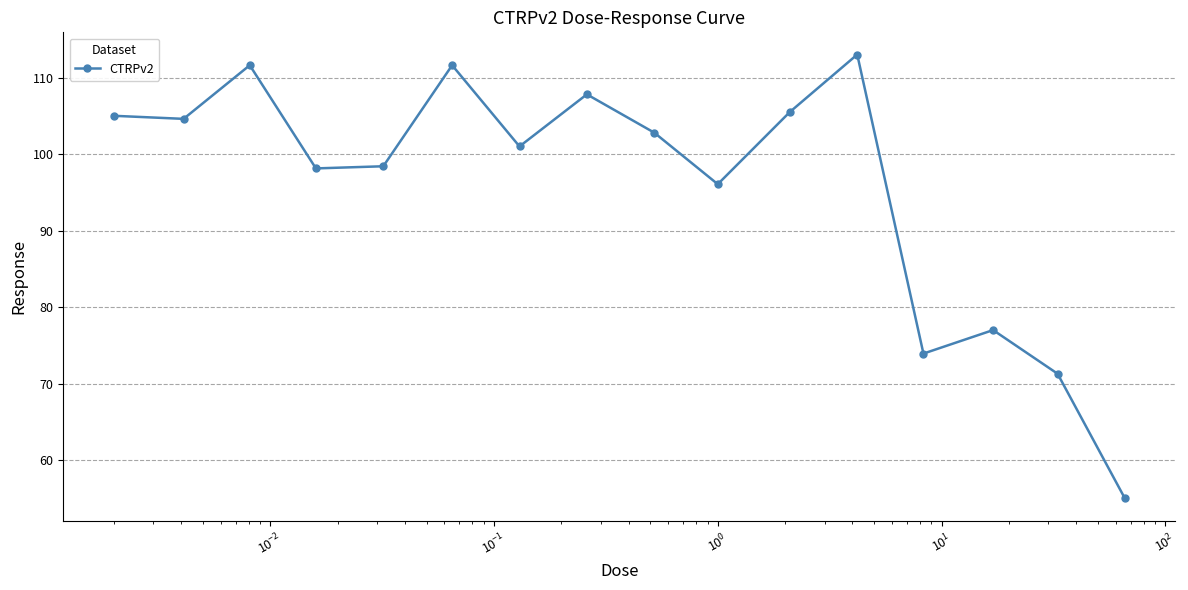

What is the value of the 7th point from the left?

101.0